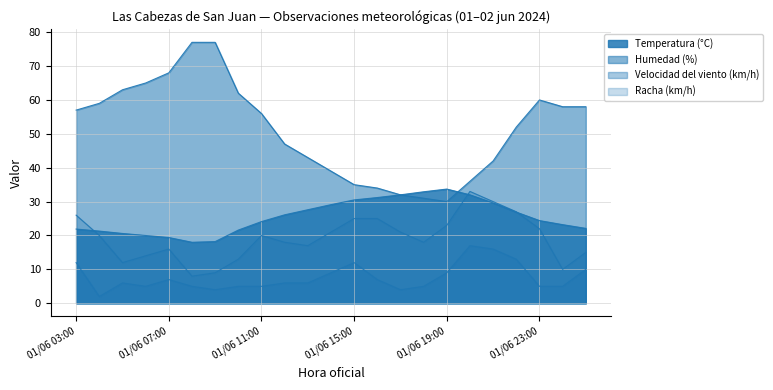

Which series has the largest total across all categories?

Humedad (%)